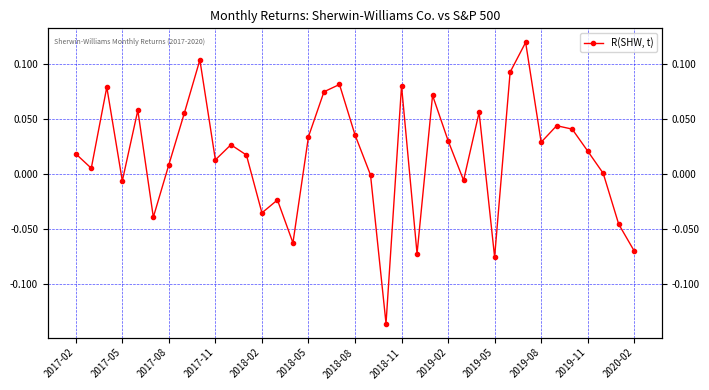

Between 34 and 27, which is larger?

34